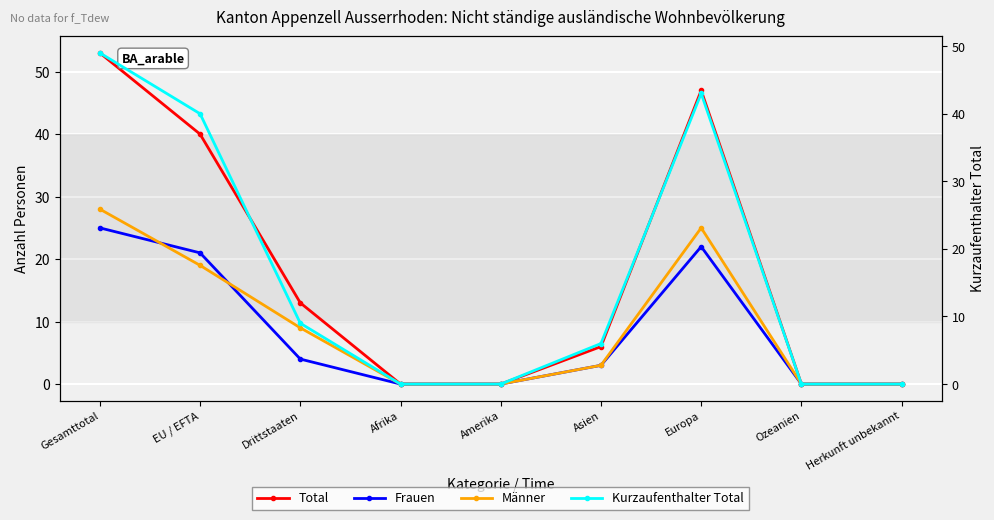

Between Europa and Herkunft unbekannt, which series saw the biggest shift?

Total